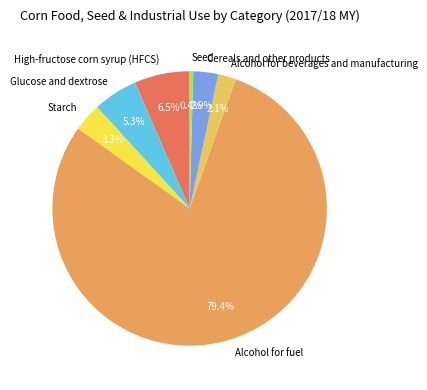

What percentage is the Alcohol for beverages and manufacturing slice, to the nearest percent?

2%